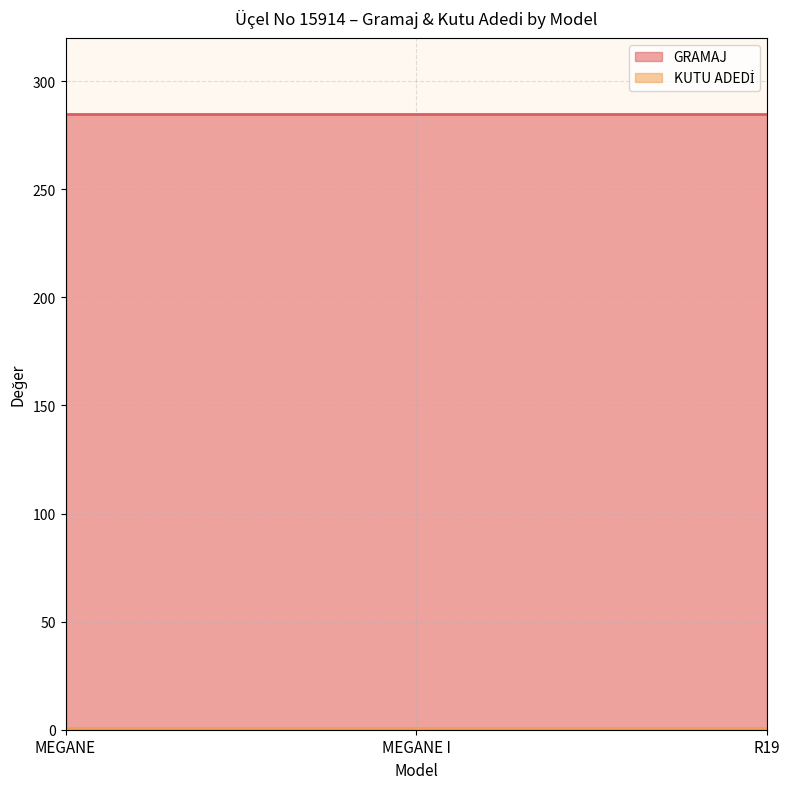

What are all the series names shown in the legend?

GRAMAJ, KUTU ADEDİ